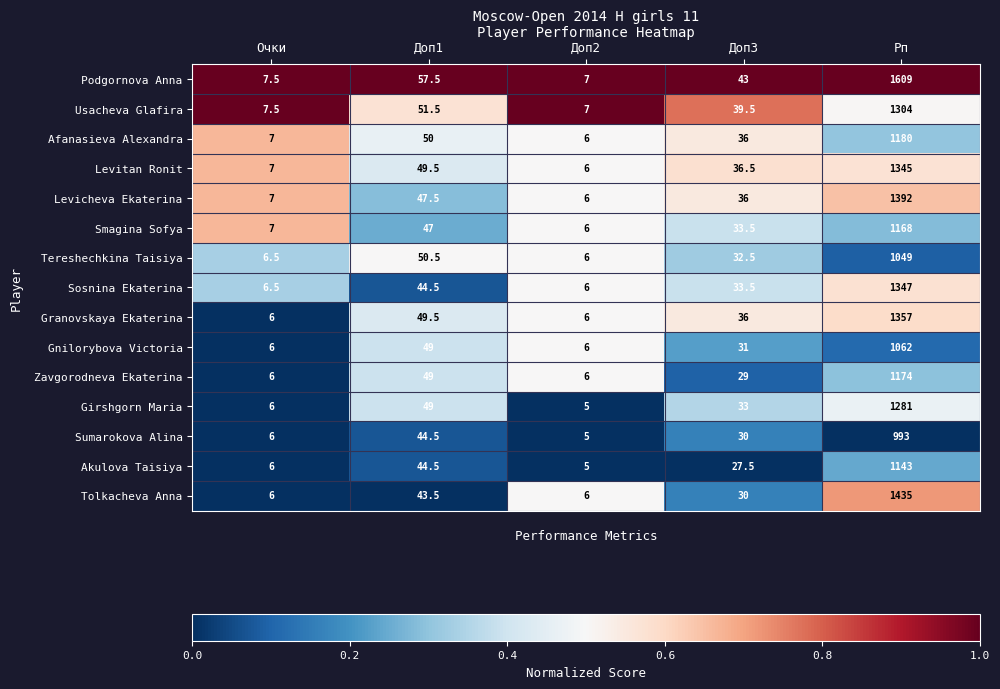

Which series has the largest total across all categories?

Podgornova Anna